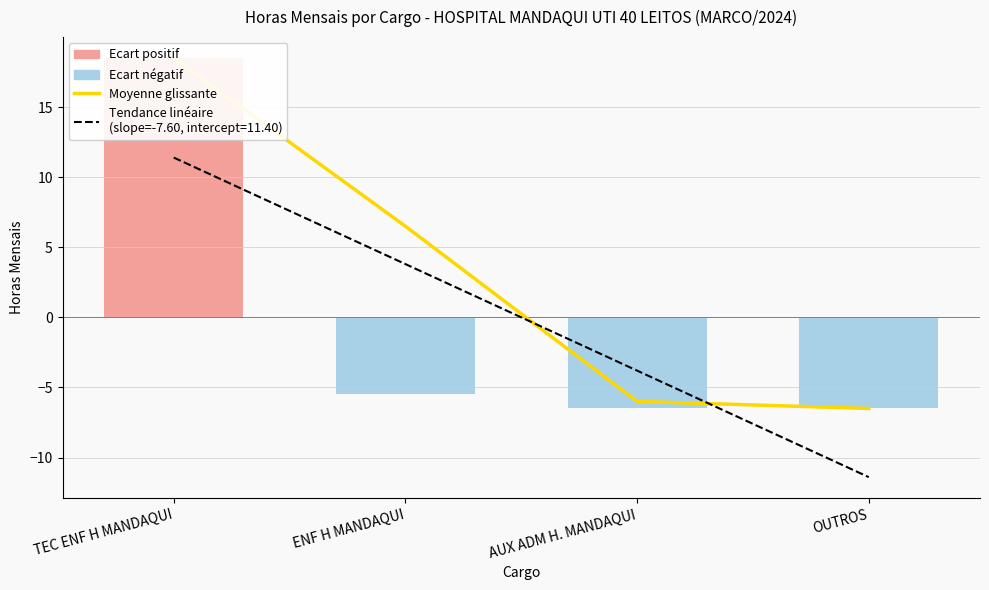

Between AUX ADM H. MANDAQUI and OUTROS, which is larger?

AUX ADM H. MANDAQUI